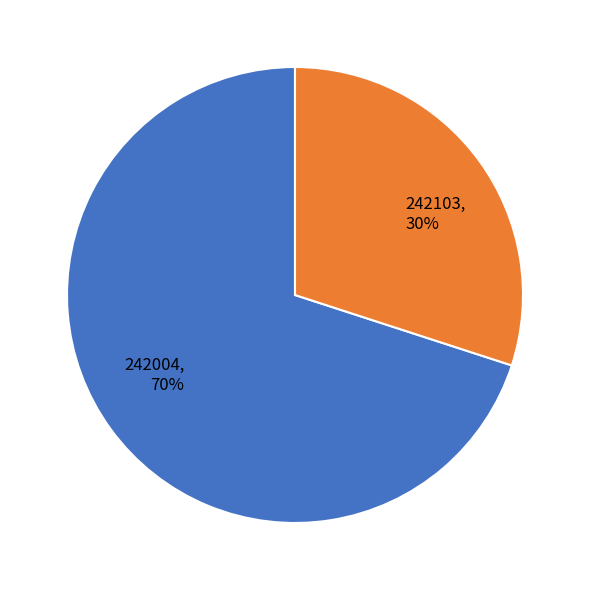

Is there a majority slice in this chart?

Yes